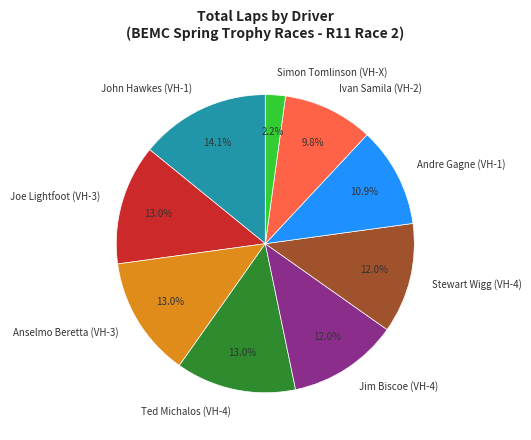

Is the sum of Jim Biscoe (VH-4) and Anselmo Beretta (VH-3) greater than half?

No